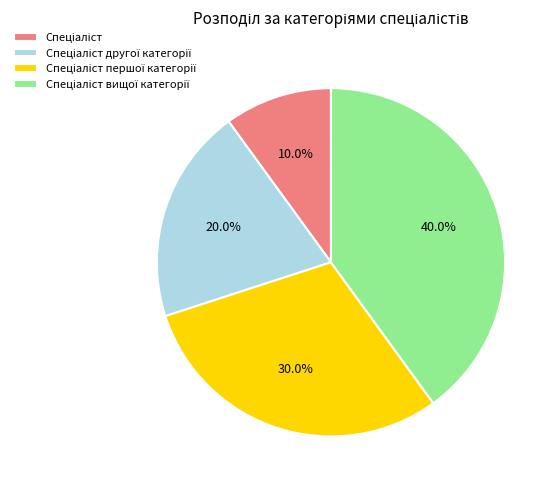

Is there a majority slice in this chart?

No